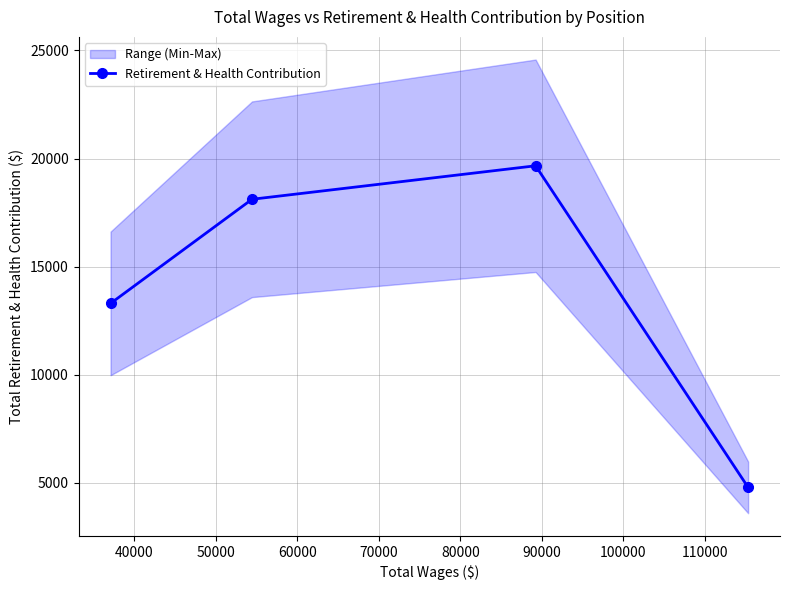

How many series are shown in this chart?

1